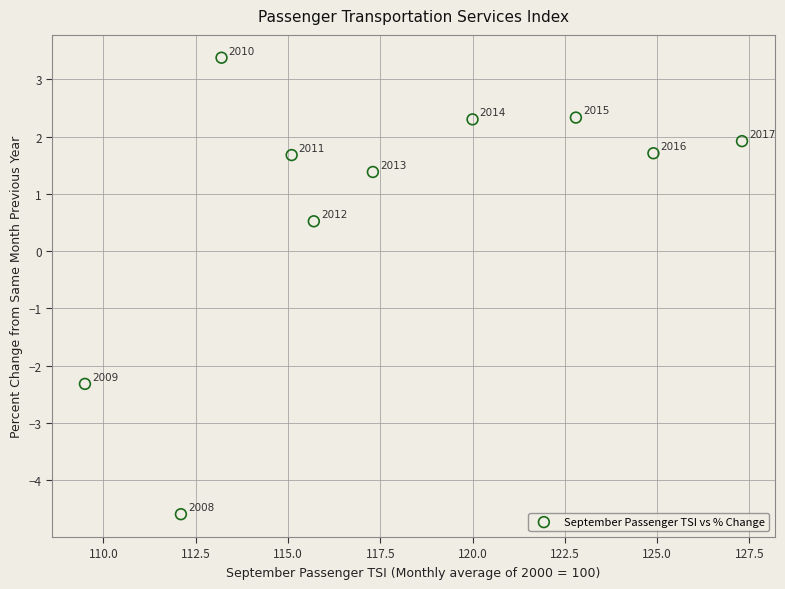

What is the range of X values (max minus min)?

17.8